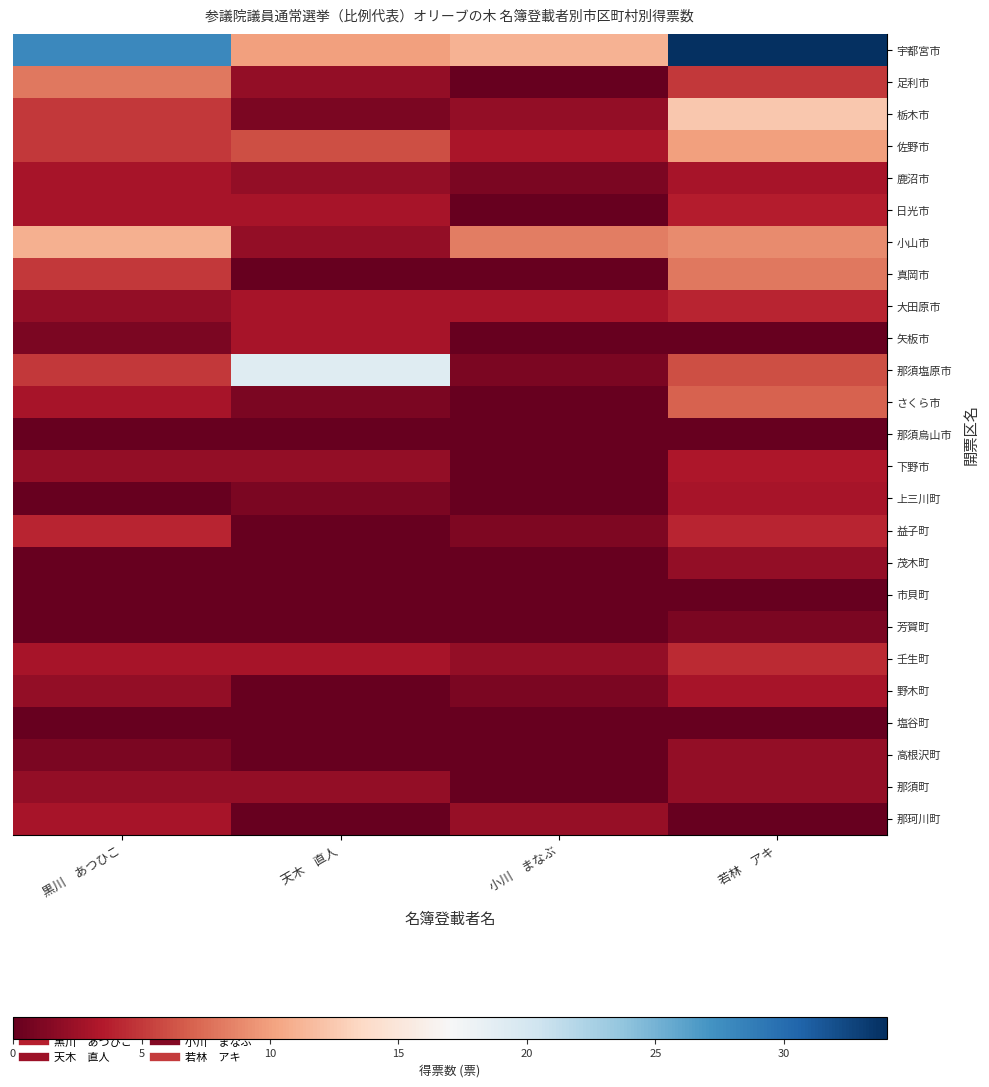

At which category is the sum across all series the highest?

若林　アキ